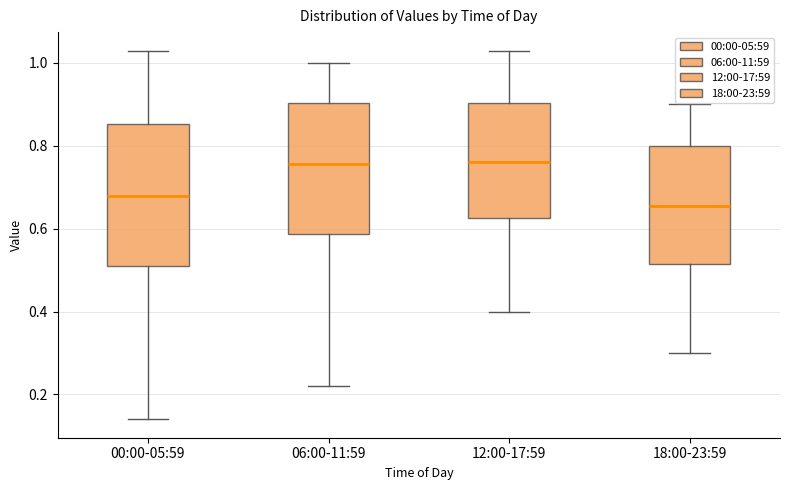

Reading left to right, read every box against the y-axis: the position of its median line, the range the box covers, and the ends of its whiskers. The values are not printed on the chart, so give them approximately, as read against the axis.

00:00-05:59: median 0.68, box 0.52 to 0.86, whiskers 0.14 to 1.04
06:00-11:59: median 0.76, box 0.58 to 0.90, whiskers 0.22 to 1.00
12:00-17:59: median 0.76, box 0.62 to 0.90, whiskers 0.40 to 1.04
18:00-23:59: median 0.66, box 0.52 to 0.80, whiskers 0.30 to 0.90